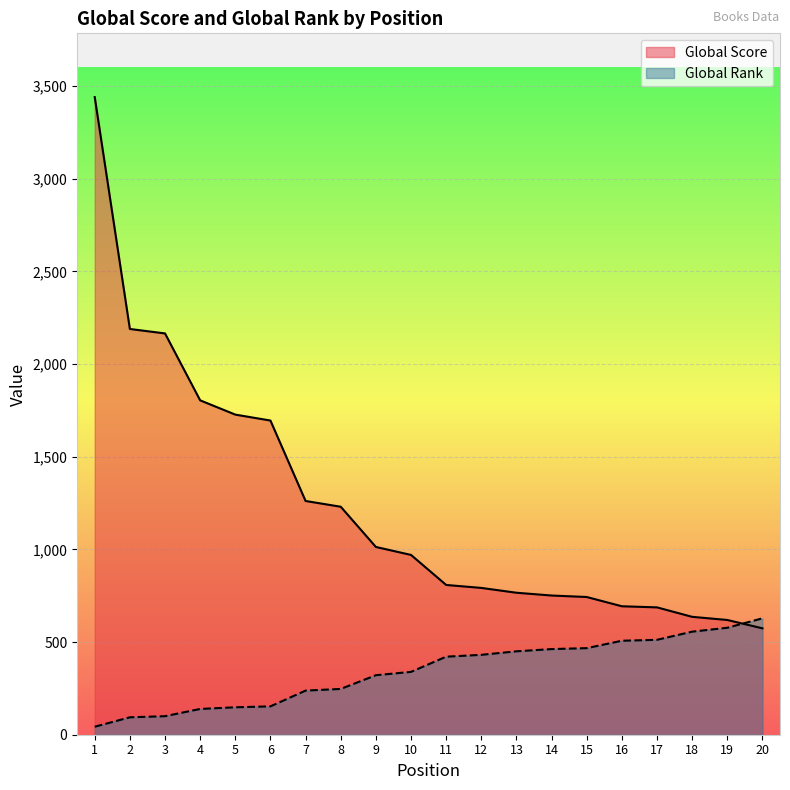

What is the sum of the Global Score values at 17 and 9?

1700